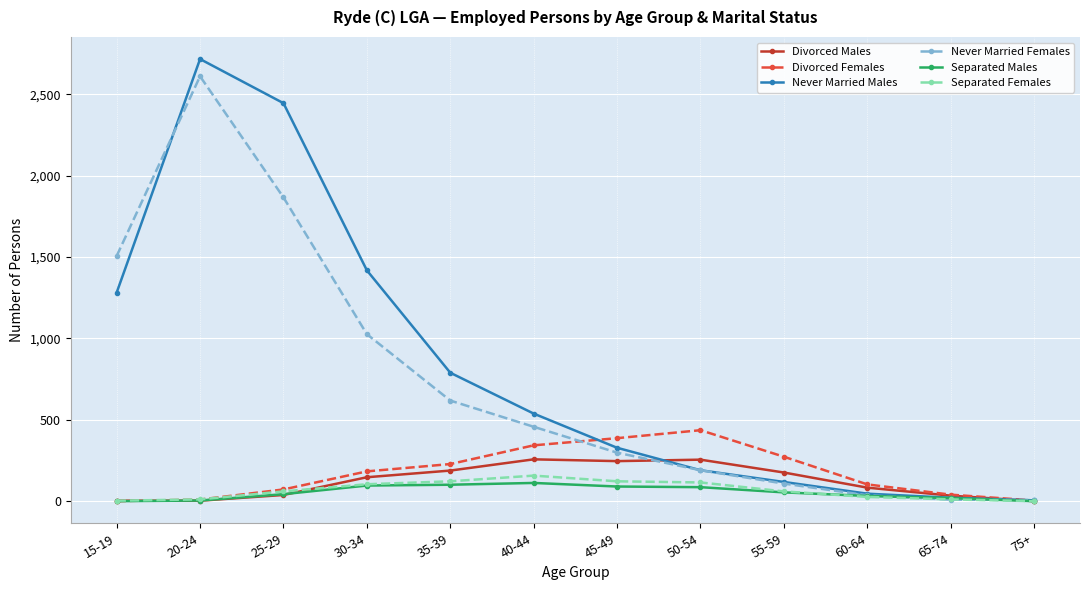

Is this an area chart (filled region under the line)?

No